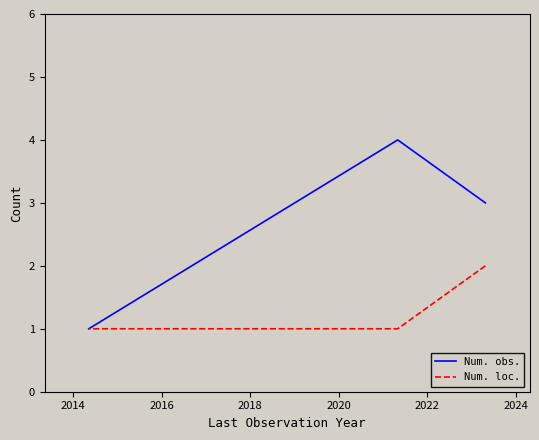

How many Num. obs. values are between 1 and 4?

3